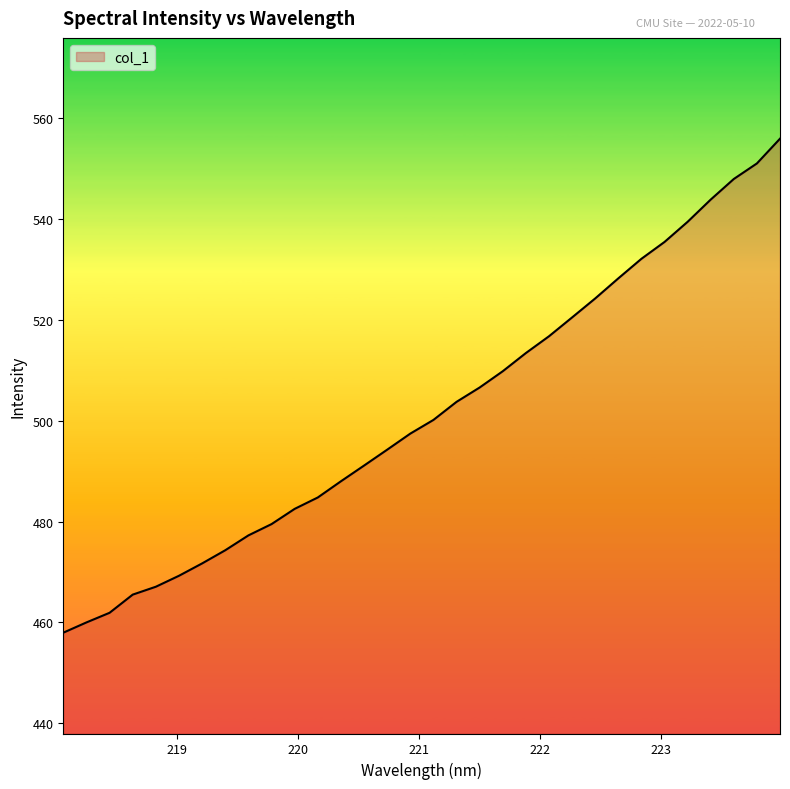

How many values exceed 500?

16